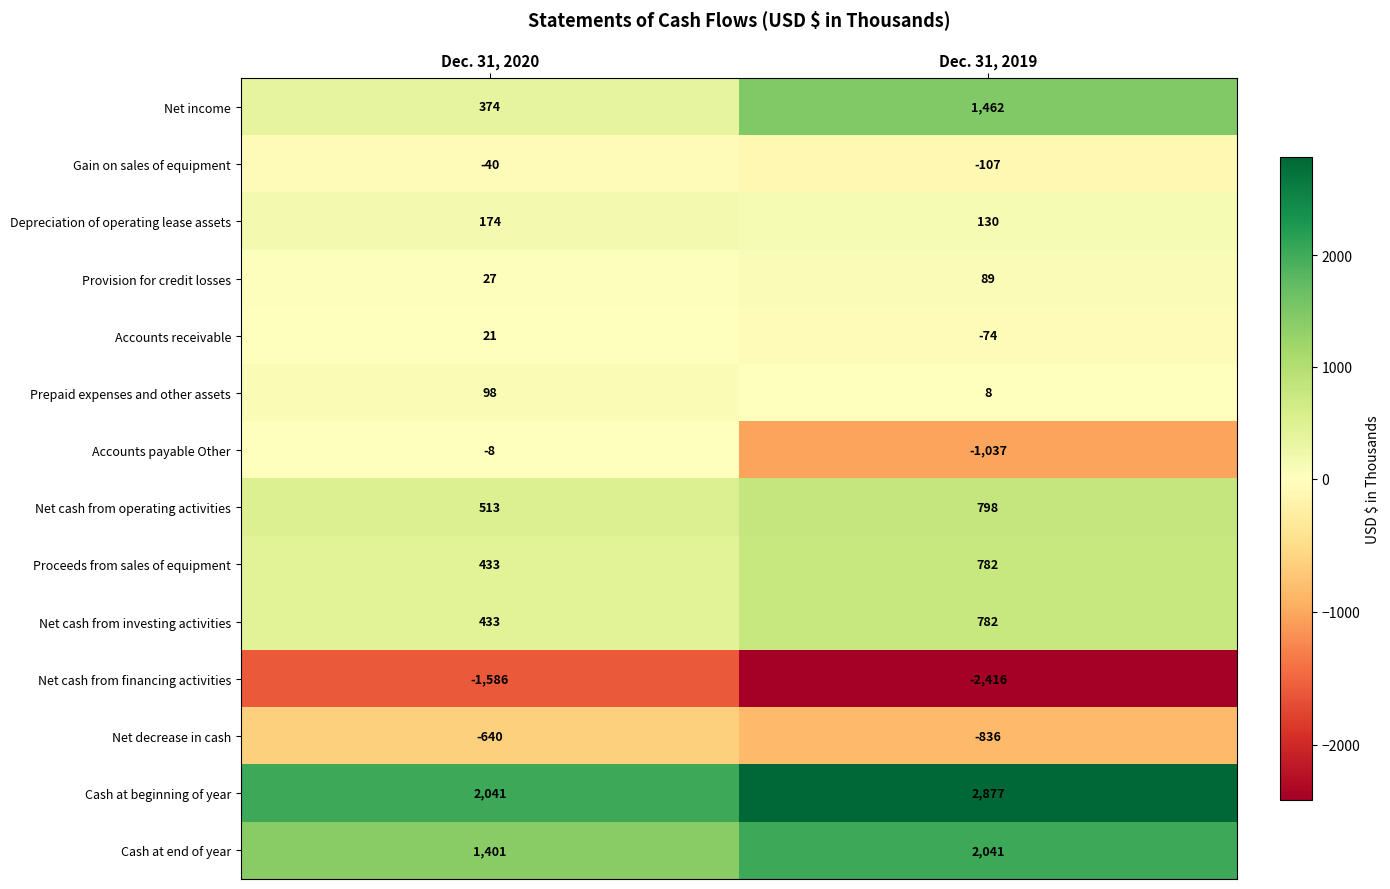

List the labels in order of Accounts receivable value, largest first.

Dec. 31, 2020, Dec. 31, 2019